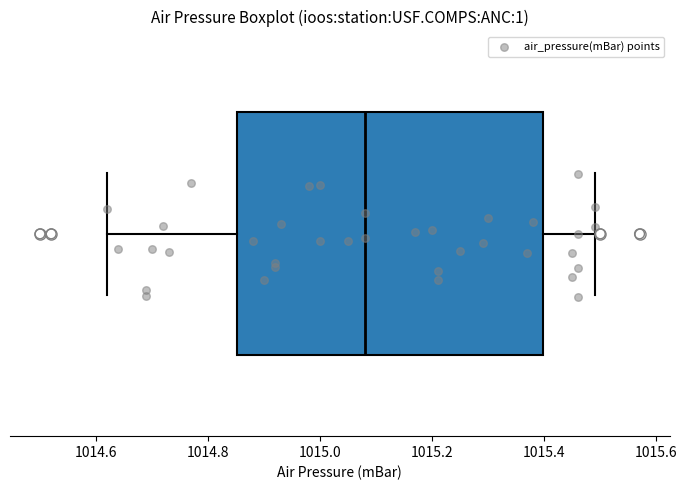

Read this box plot against the x-axis: the position of the median line, the range covered by the box, and the ends of both whiskers. The values are not printed on the chart, so give them approximately, as read against the axis.

median 1015.08, box 1014.86 to 1015.40, whiskers 1014.62 to 1015.50